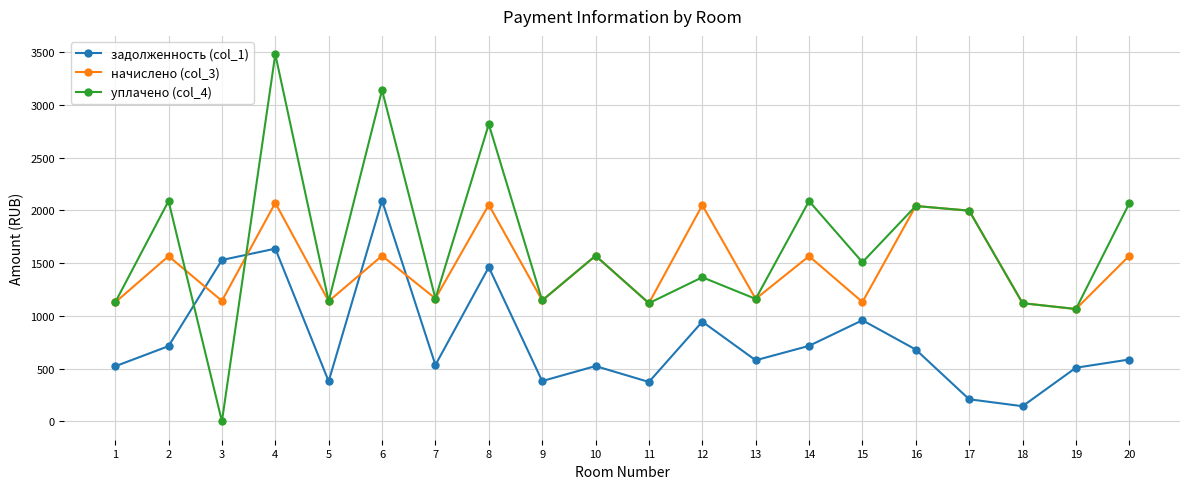

How many categories are shown in the chart?

20